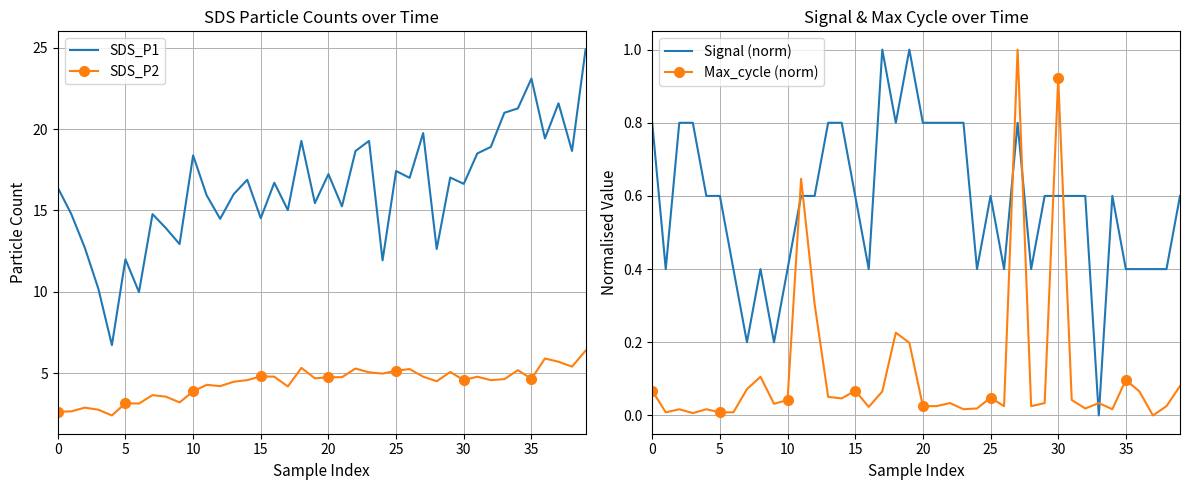

What is the maximum value shown in the chart?

24.9